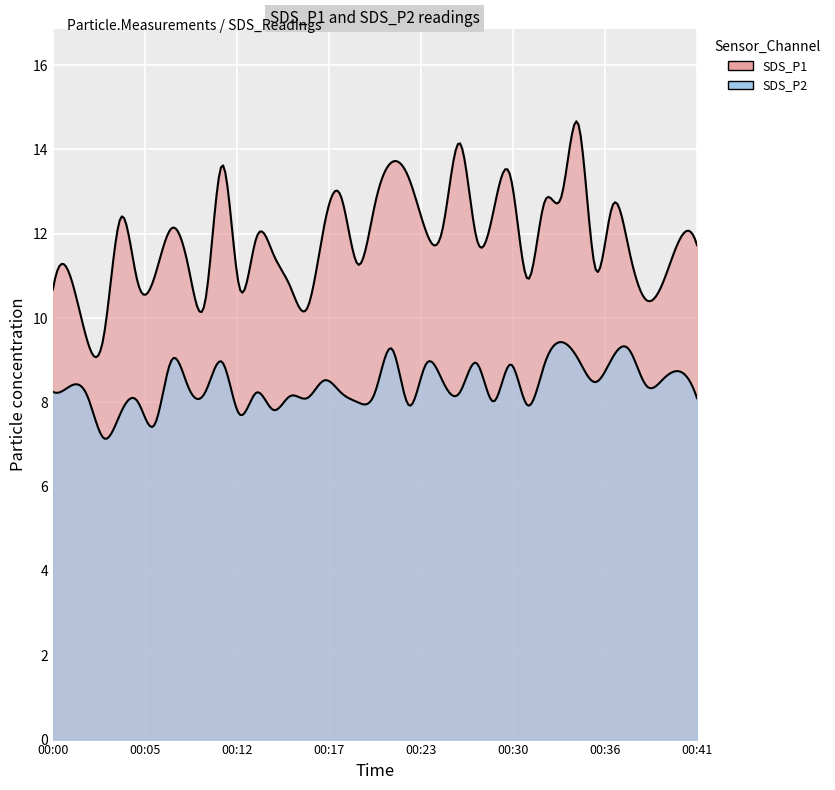

What is the maximum value for SDS_P2?

9.4